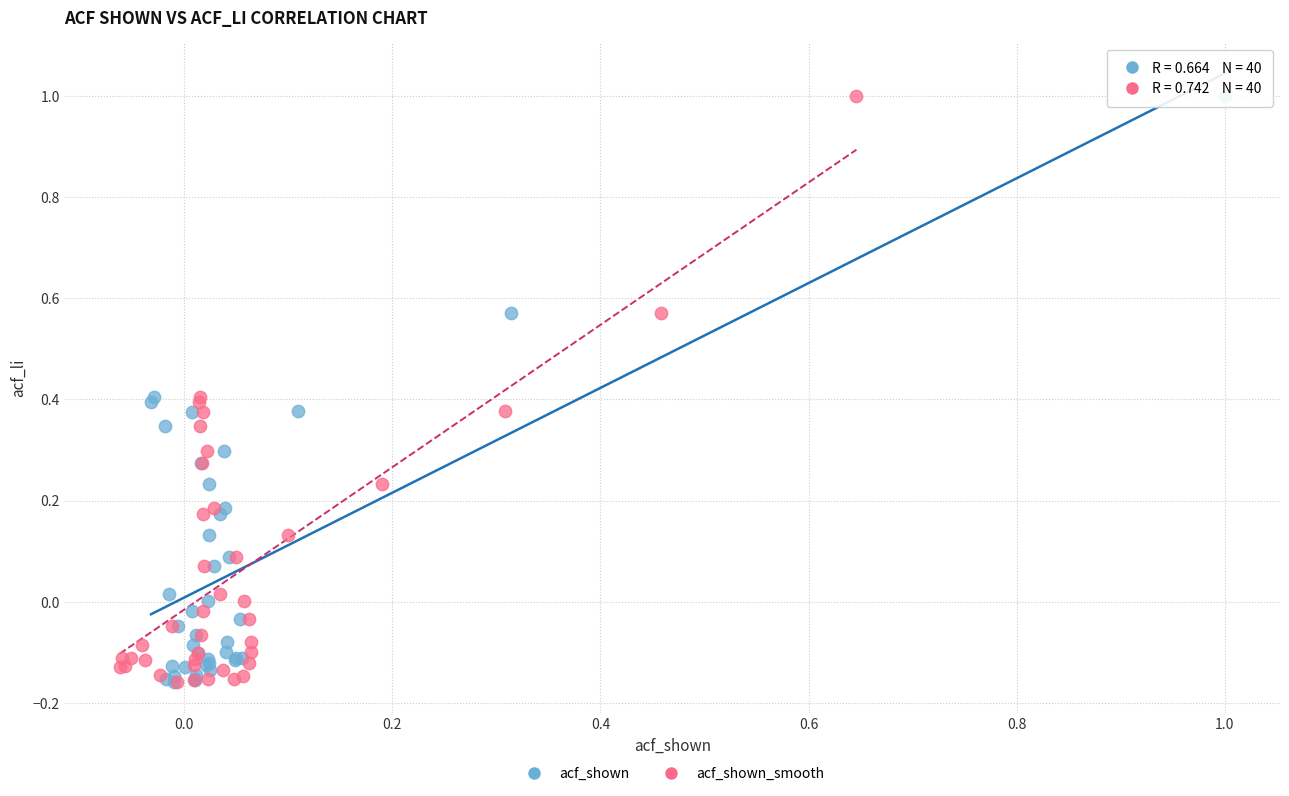

What are all the series names shown in the legend?

acf_shown, acf_shown_smooth